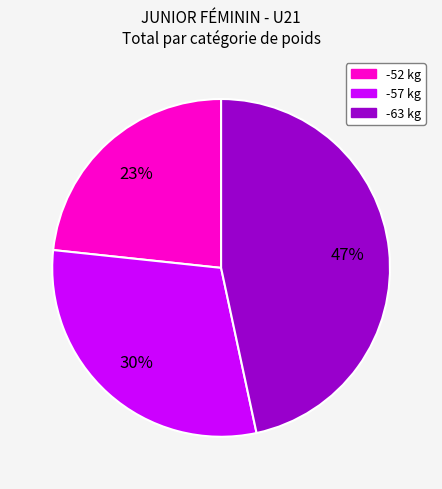

Is there a majority slice in this chart?

No